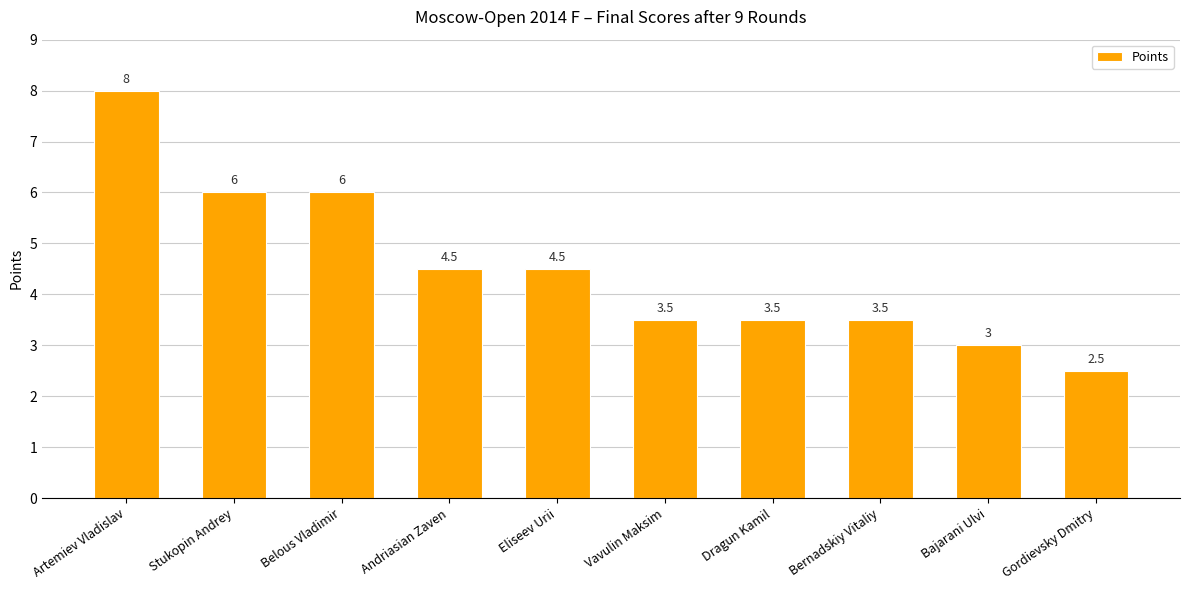

Where does the data first go above 4?

Artemiev Vladislav